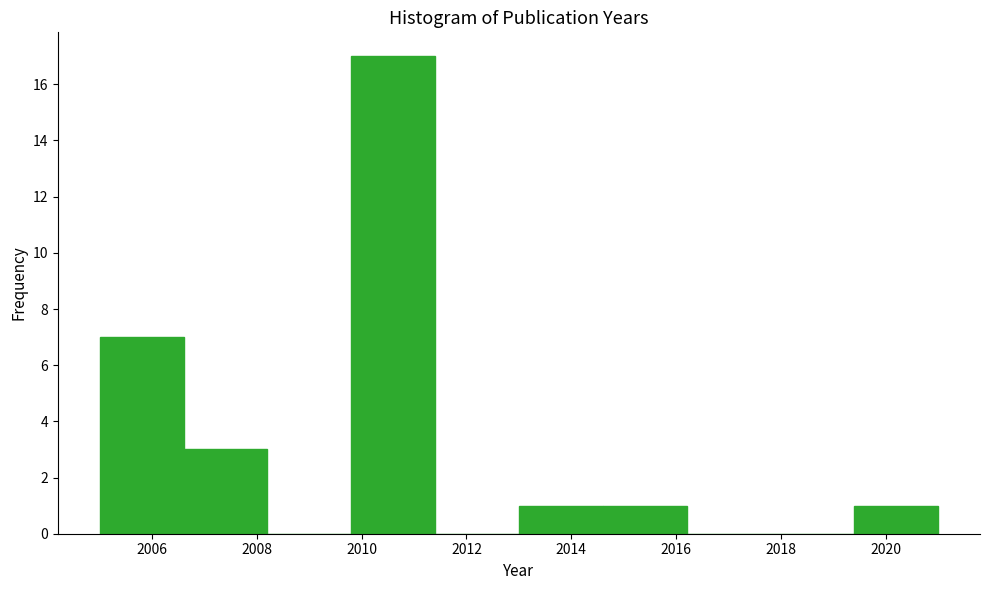

Reading left to right, list every bar in this chart as the range it spans on the x-axis followed by its height. The values are not printed on the chart, so give them approximately, as read against the axis.

2005.0 to 2006.6: 7
2006.6 to 2008.2: 3
2008.2 to 2009.8: 0
2009.8 to 2011.4: 17
2011.4 to 2013.0: 0
2013.0 to 2014.6: 1
2014.6 to 2016.2: 1
2016.2 to 2017.8: 0
2017.8 to 2019.4: 0
2019.4 to 2021.0: 1